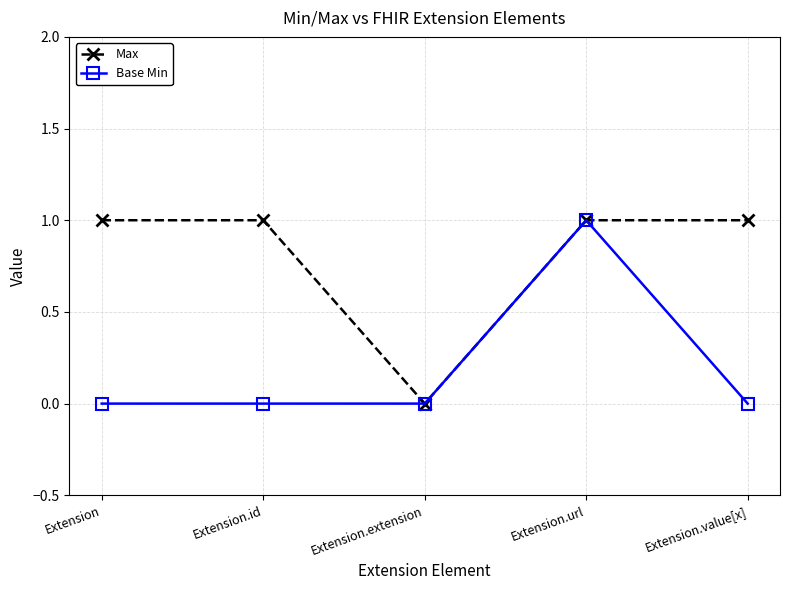

What is the average value of the Max series?

1